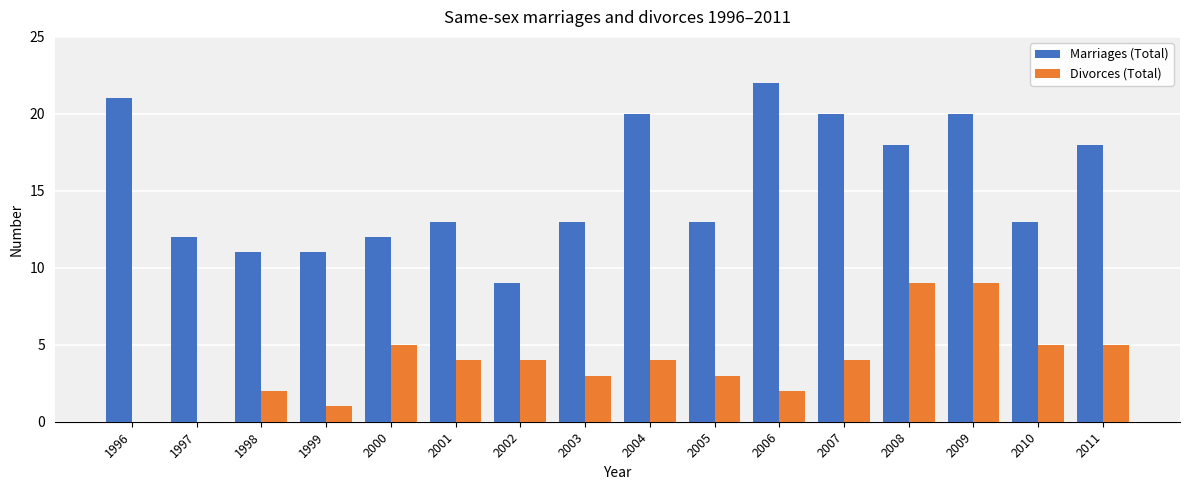

What is the difference between the Marriages (Total) values at 2000 and 2004?

8